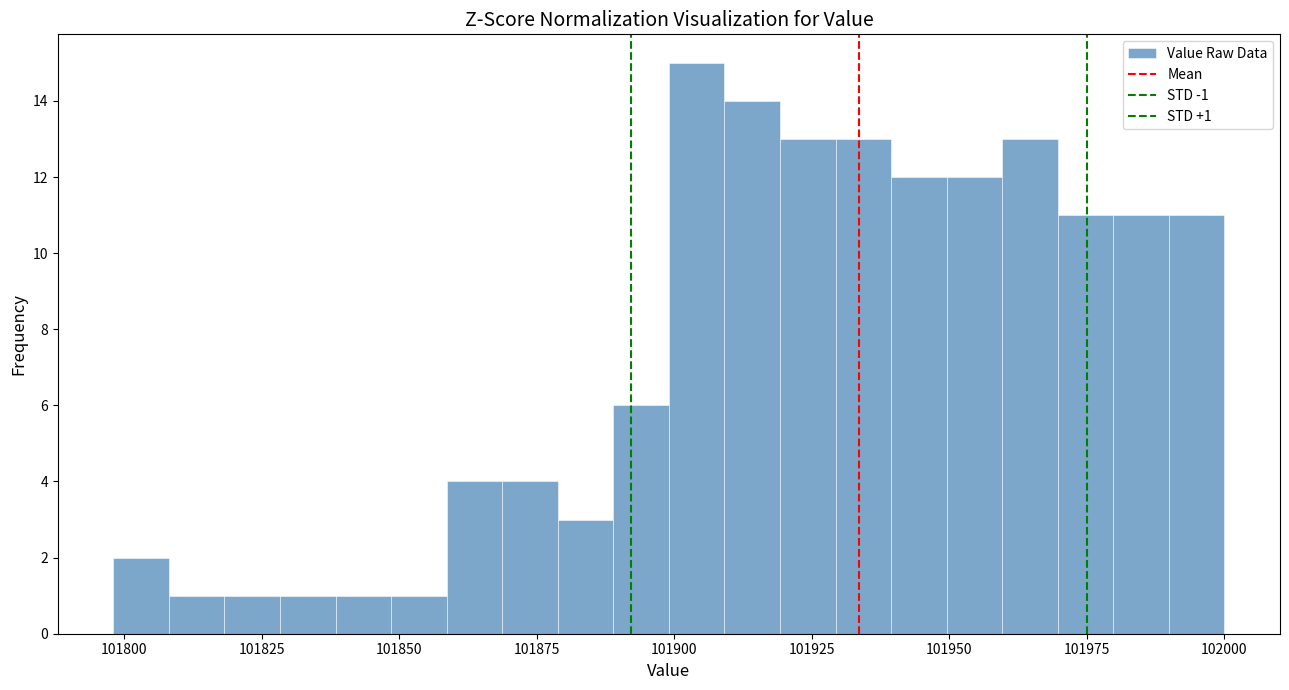

Around what value on the x-axis is the tallest bar? Give the approximate position of its centre, as read against the axis.

101905